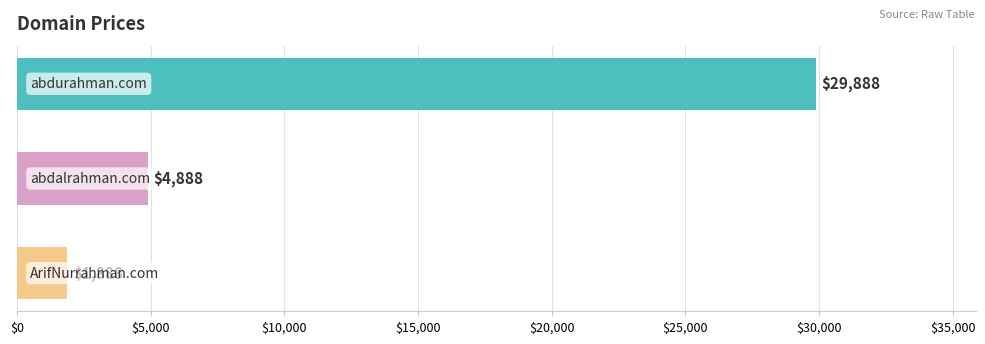

What is the smallest value displayed?

1888